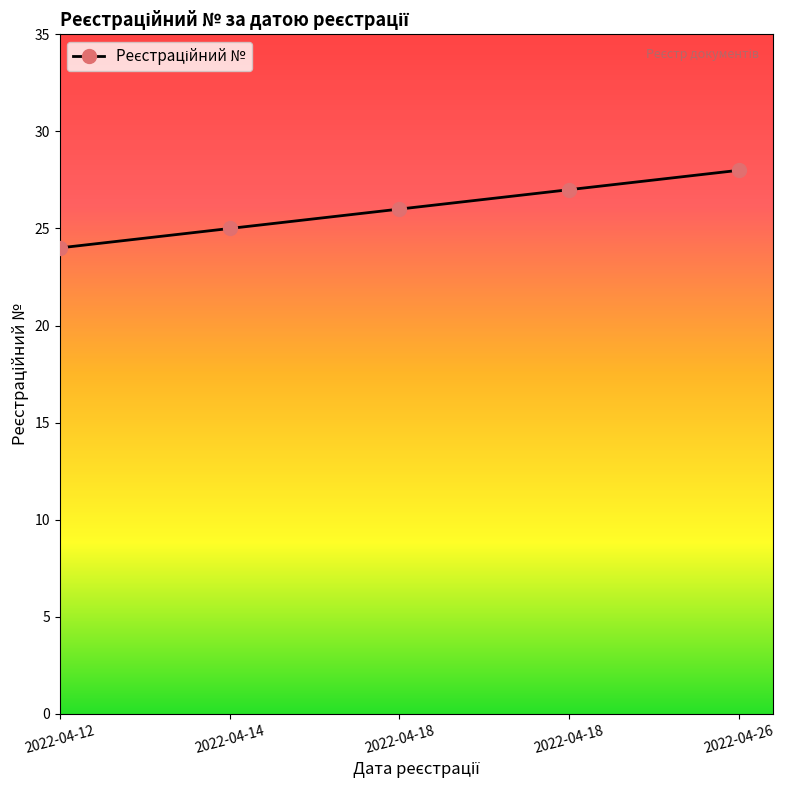

How many data points does each series have?

5